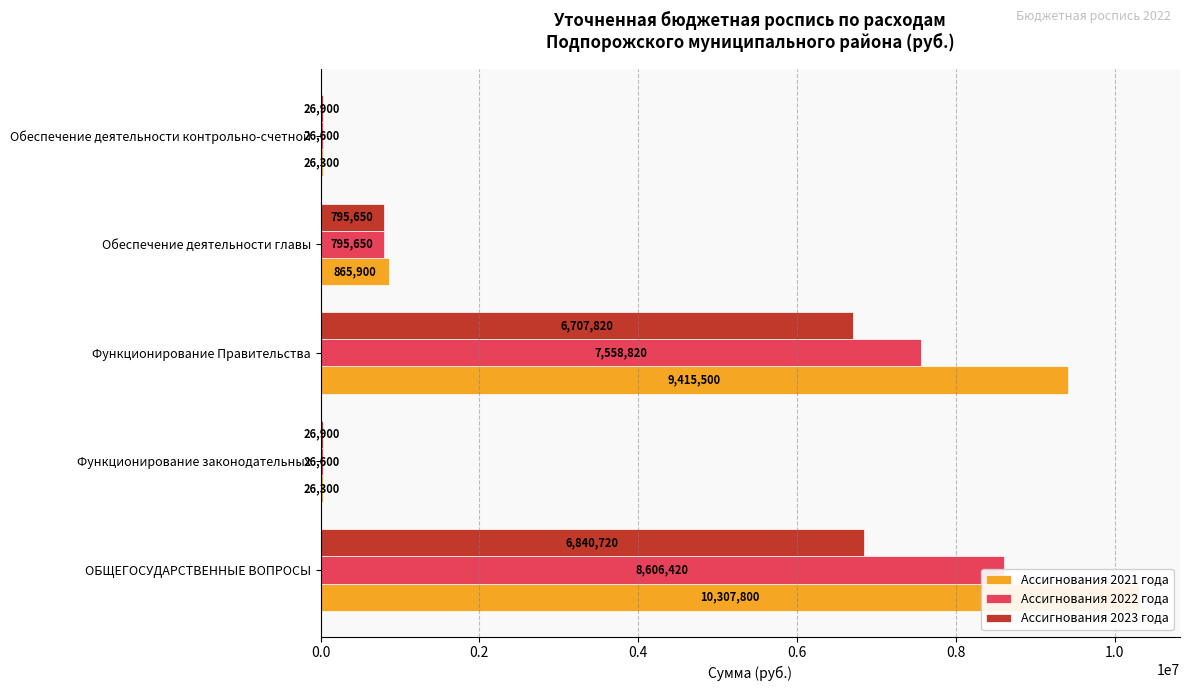

What are all the series names shown in the legend?

Ассигнования 2021 года, Ассигнования 2022 года, Ассигнования 2023 года